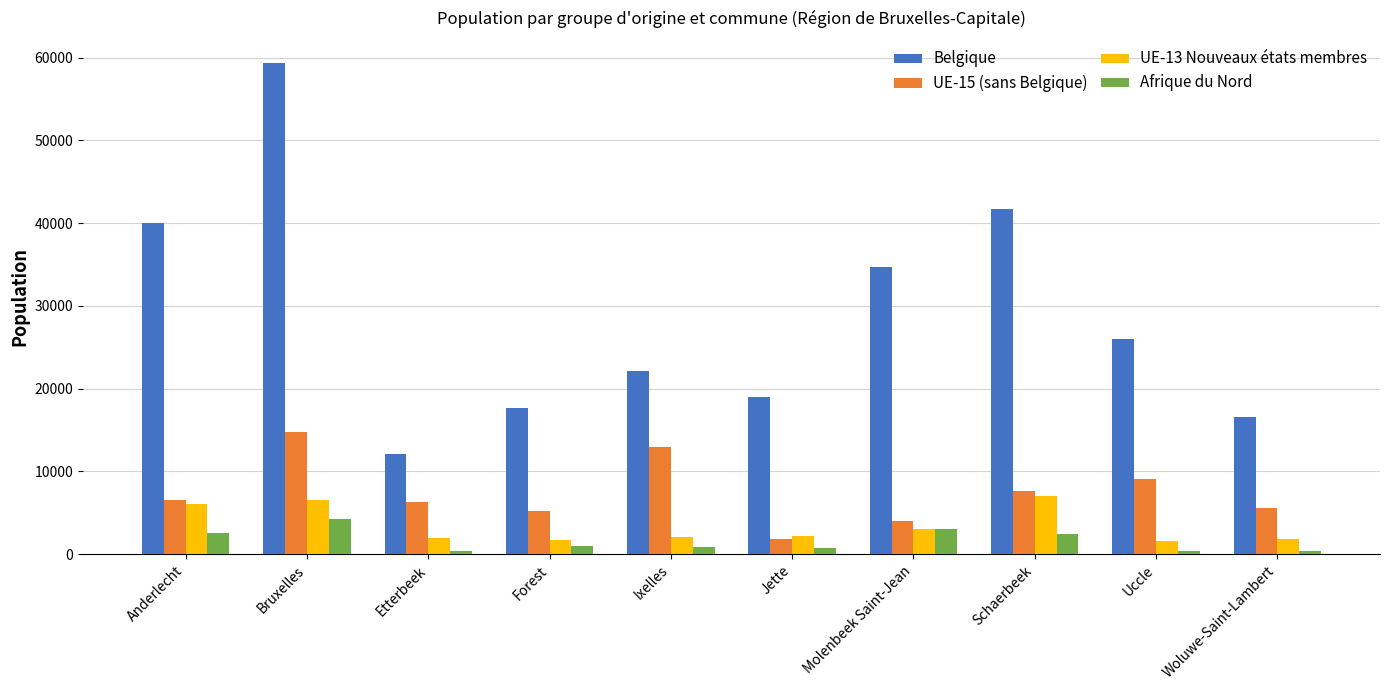

What is the smallest value displayed?

350